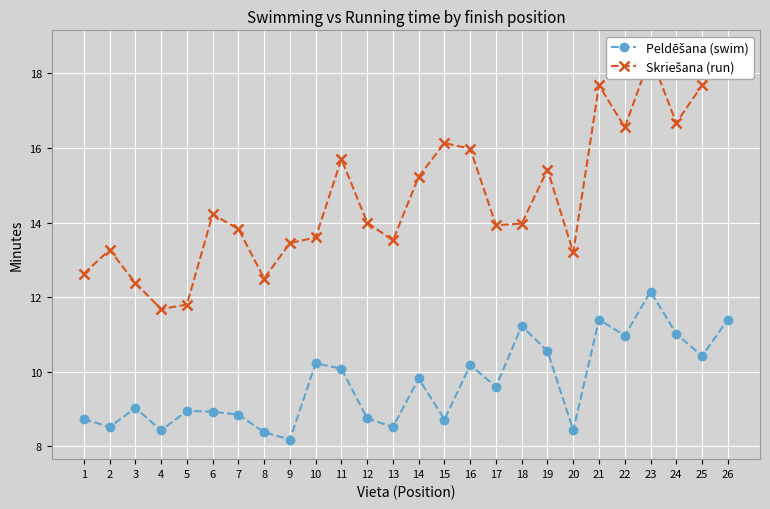

Is it true that Peldēšana (swim) equals 10.1 at 11?

True